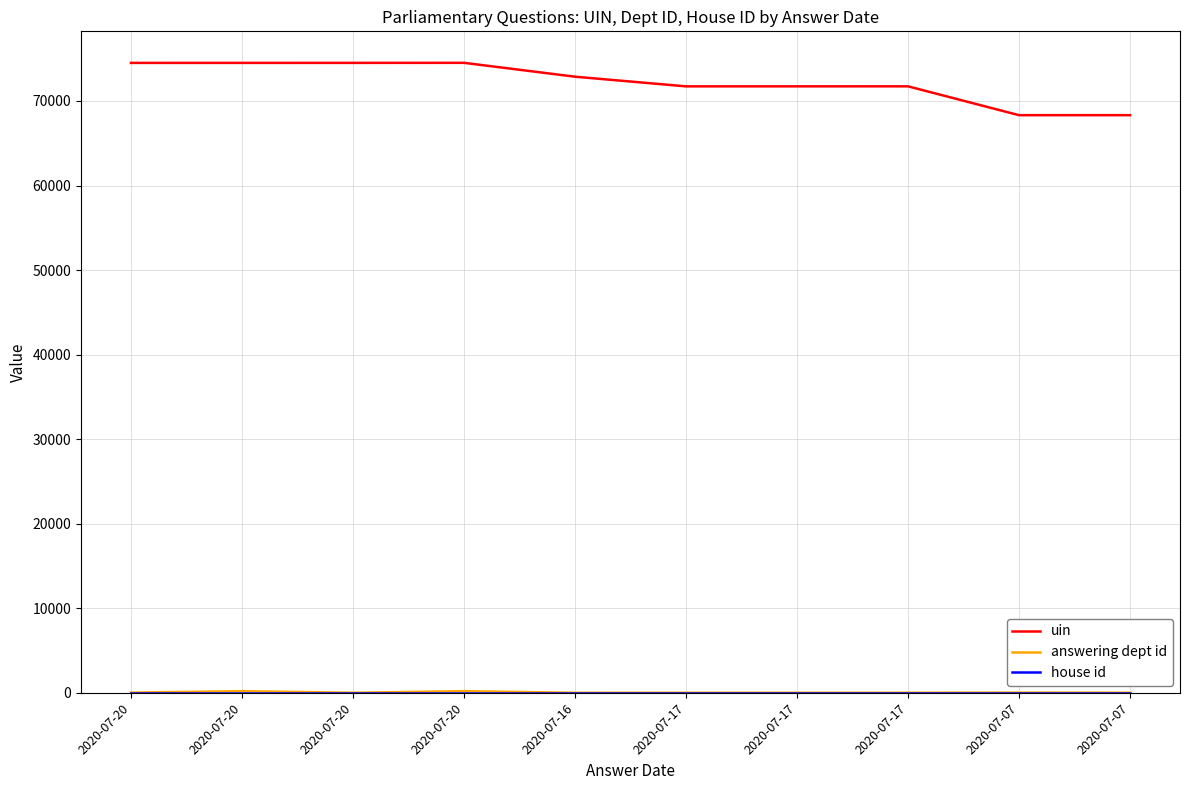

What is the sum of all answering dept id values?

521